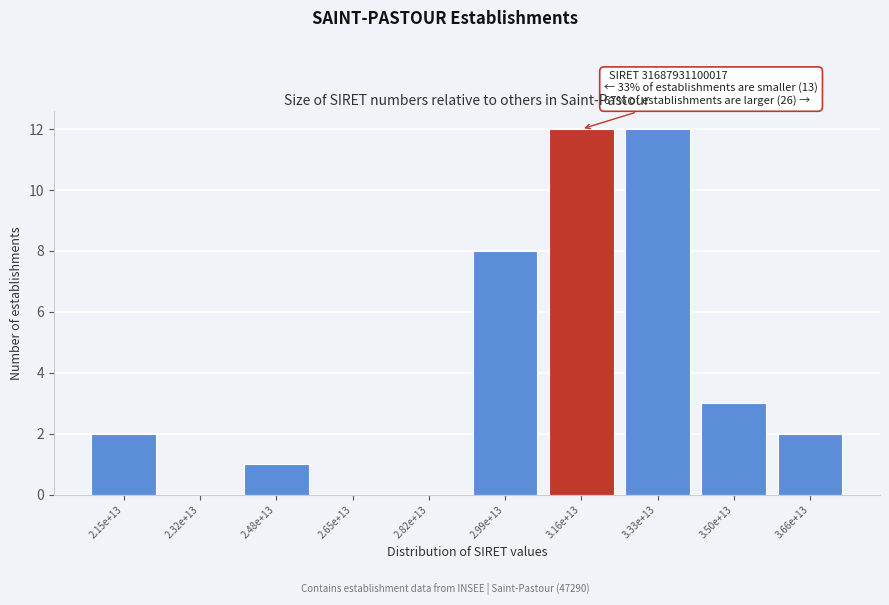

Reading left to right, list all the values displayed in this chart.

2.15e+13=2	2.32e+13=0	2.48e+13=1	2.65e+13=0	2.82e+13=0	2.99e+13=8	3.16e+13=12	3.33e+13=12	3.50e+13=3	3.66e+13=2